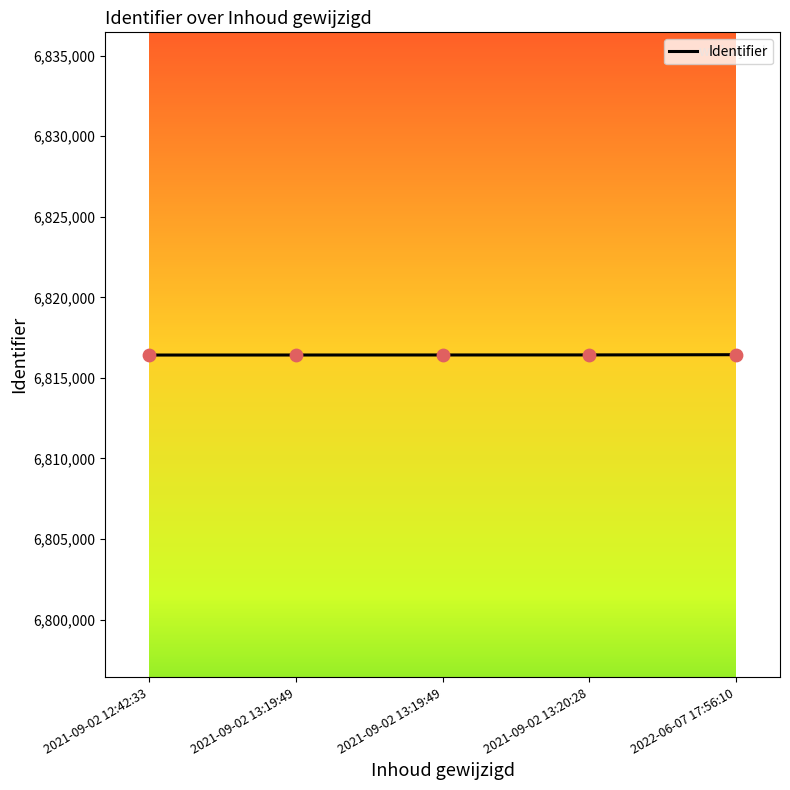

How many distinct data groups are displayed?

1